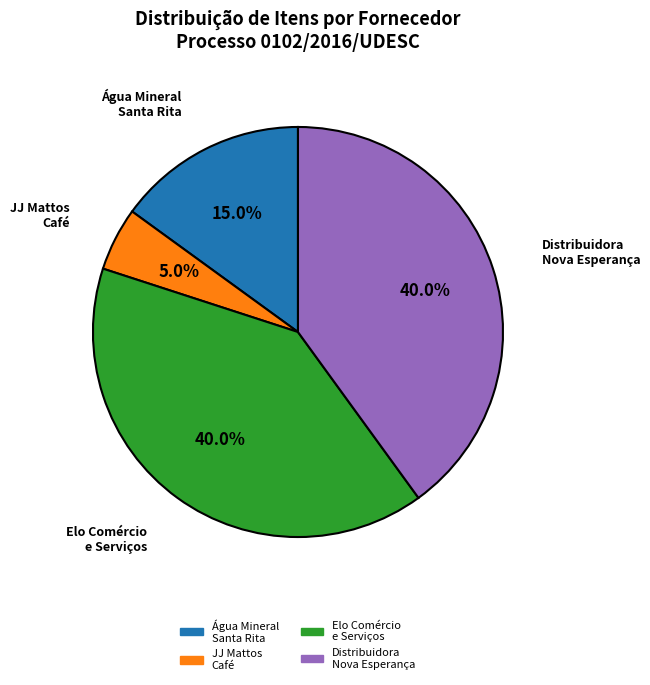

Is there any slice that represents more than half of the pie?

No